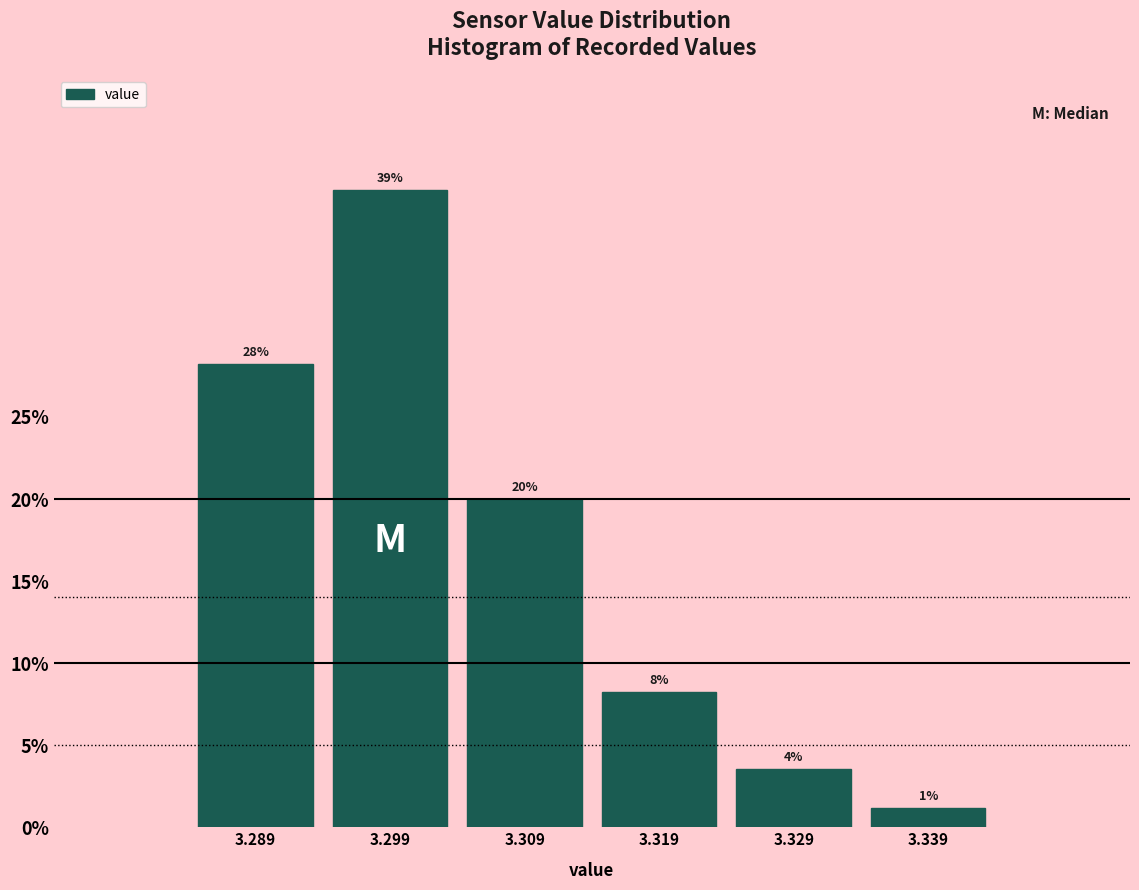

Are the bars horizontal?

No